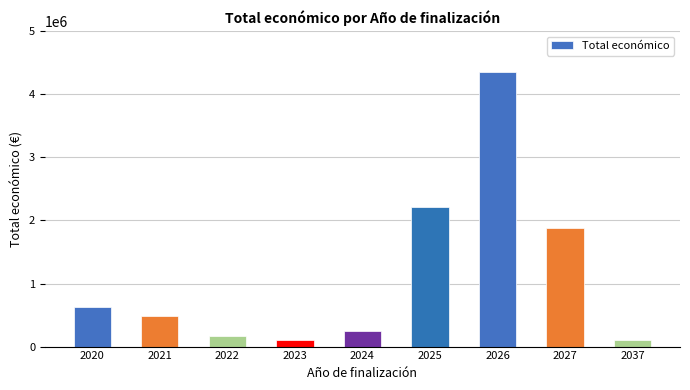

The chart shows a value of 805820 at 2021. True or false?

False